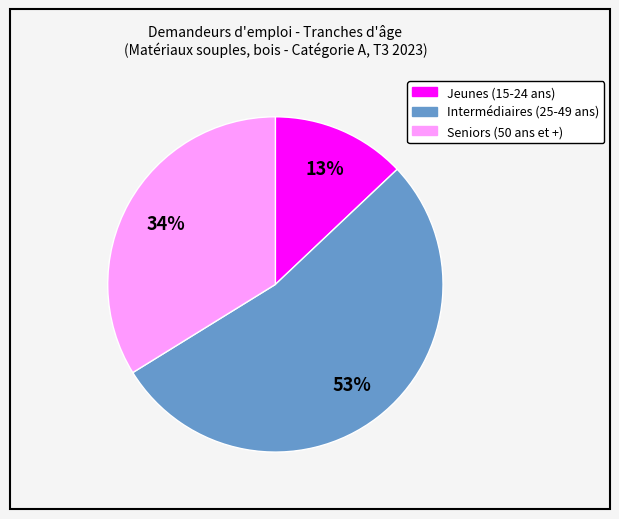

Count the number of slices in the pie.

3